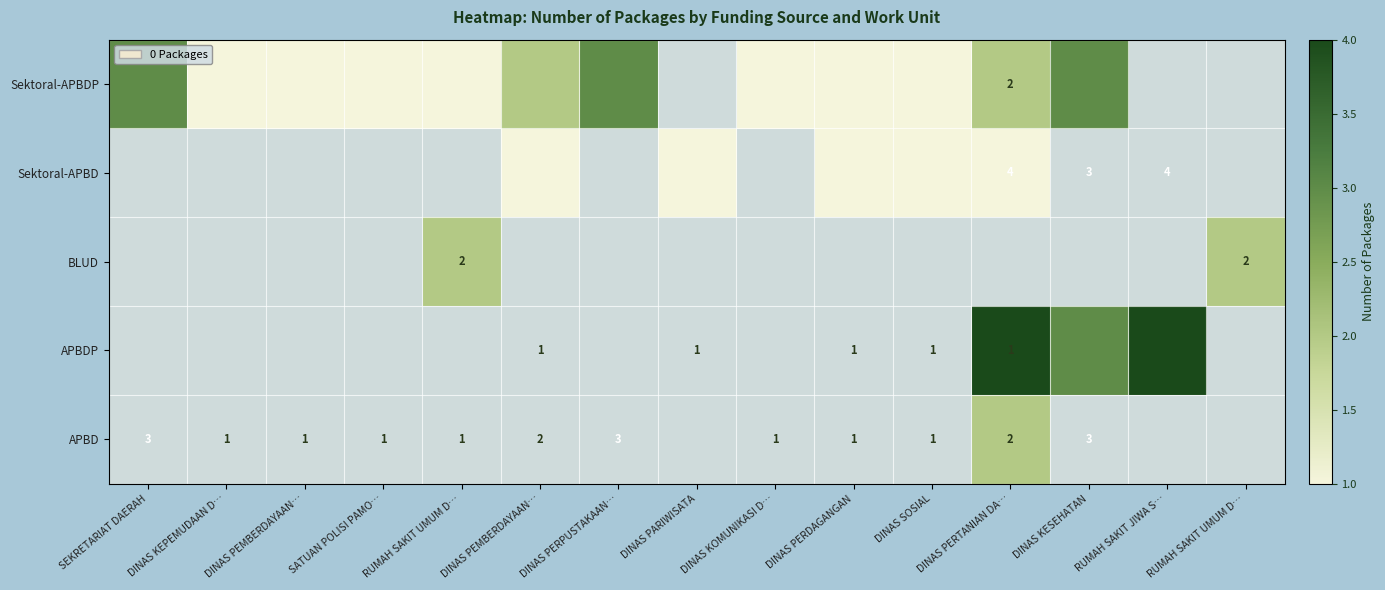

Is it true that Sektoral-APBD equals 0 at RUMAH SAKIT JIWA S…?

True